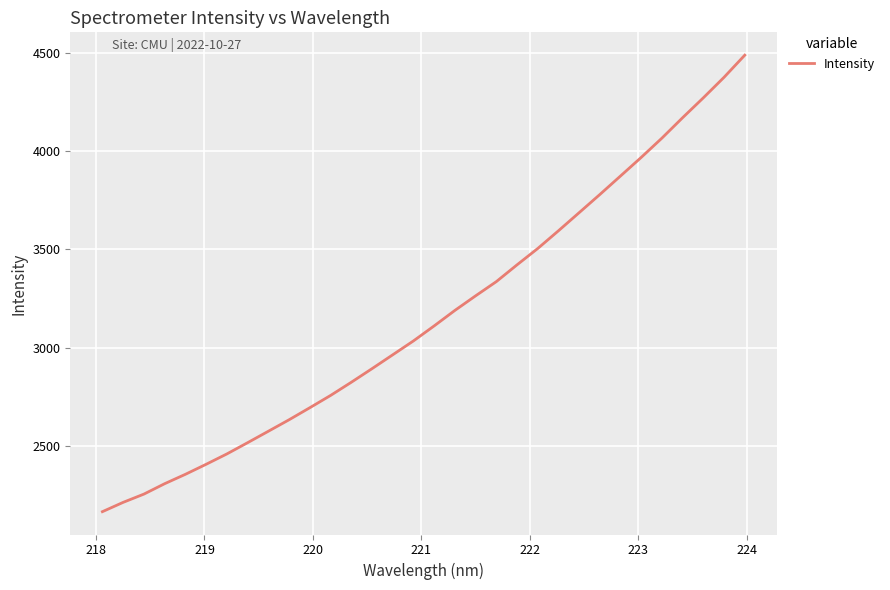

What is the maximum value shown in the chart?

4488.5